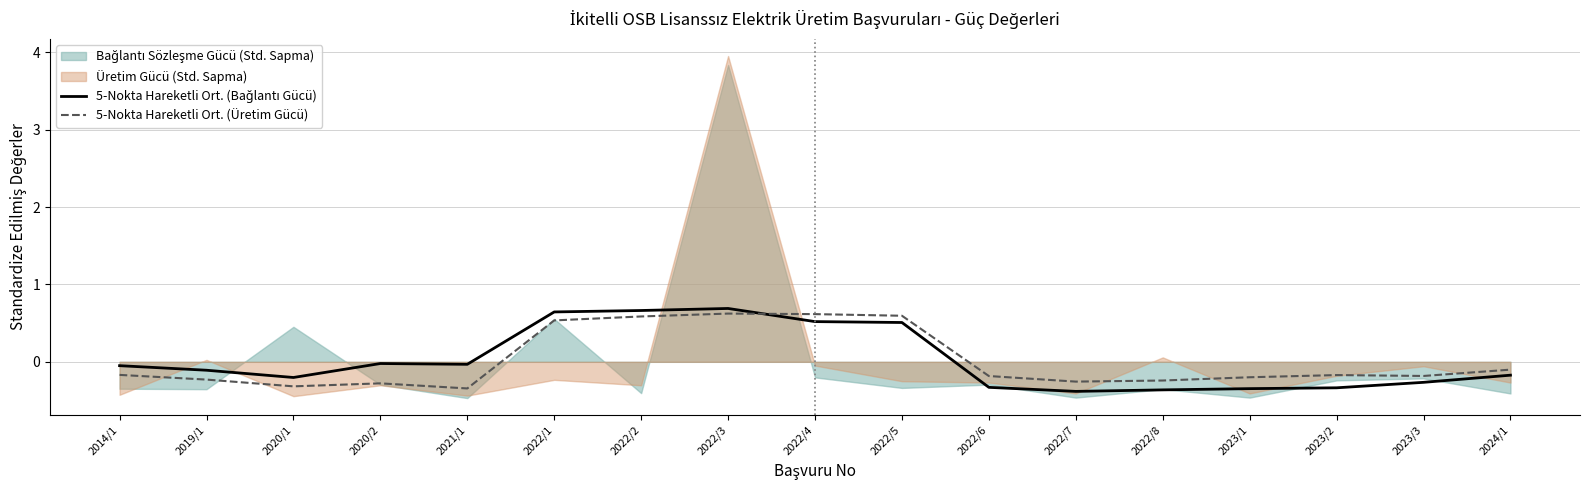

The 5-Nokta Hareketli Ort. (Üretim Gücü) series shows -0.3 at 2022/7. True or false?

True